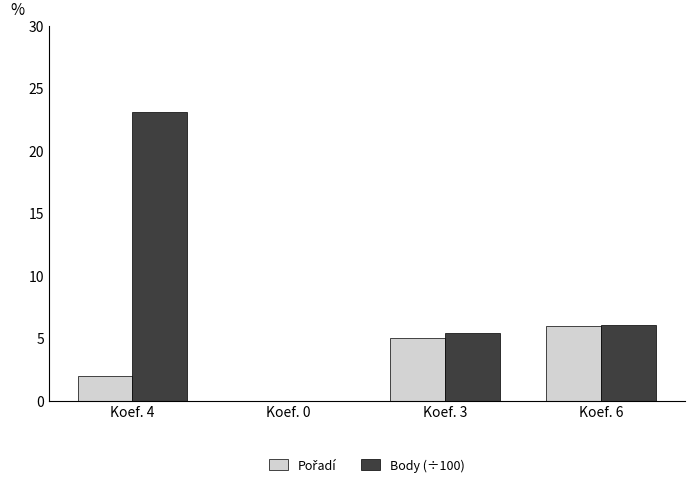

Which series changed the most between Koef. 4 and Koef. 3?

Body (÷100)